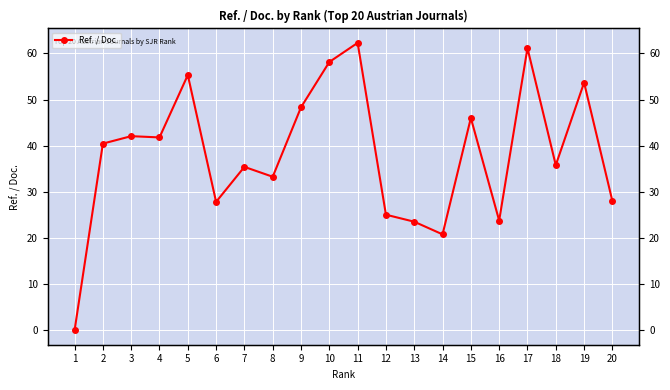

Reading right to left, list all the values displayed in this chart.

20=28.0	19=53.7	18=35.8	17=61.1	16=23.8	15=46.0	14=20.8	13=23.5	12=25.1	11=62.3	10=58.1	9=48.3	8=33.3	7=35.4	6=27.8	5=55.3	4=41.8	3=42.1	2=40.5	1=0.0